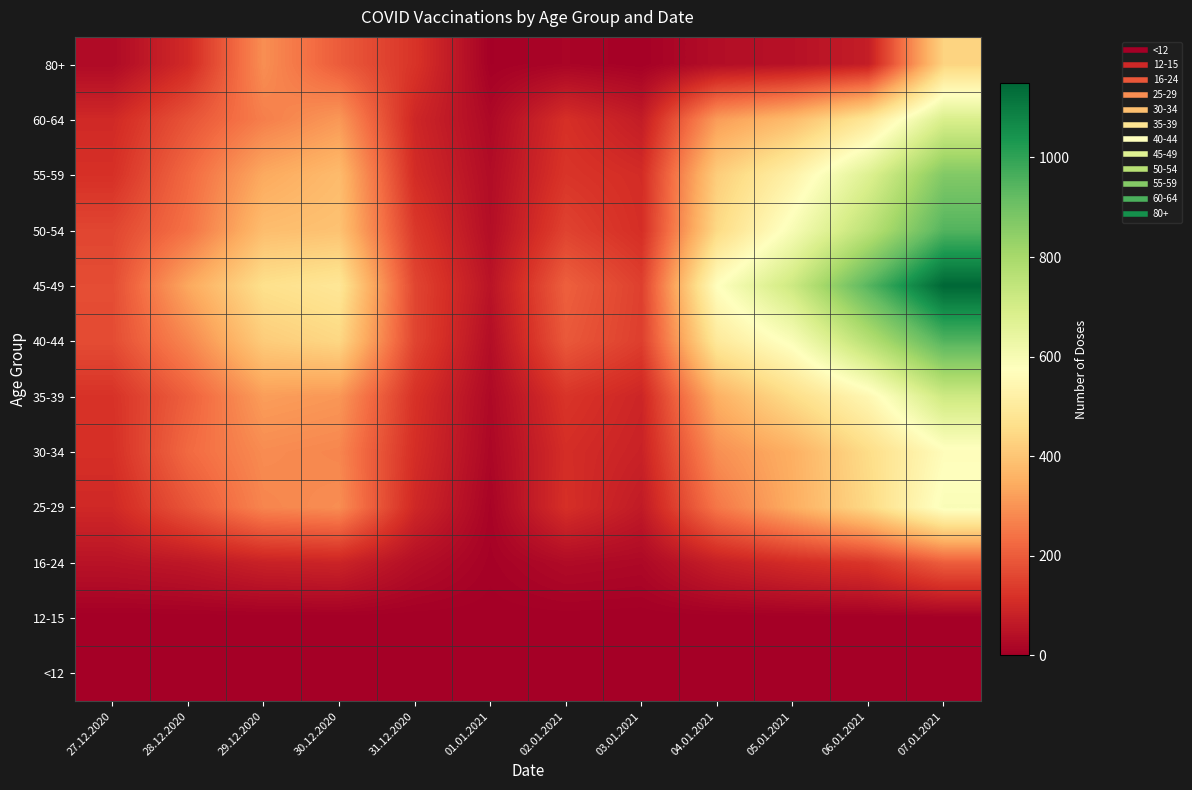

Which series has the largest range (max minus min)?

45-49